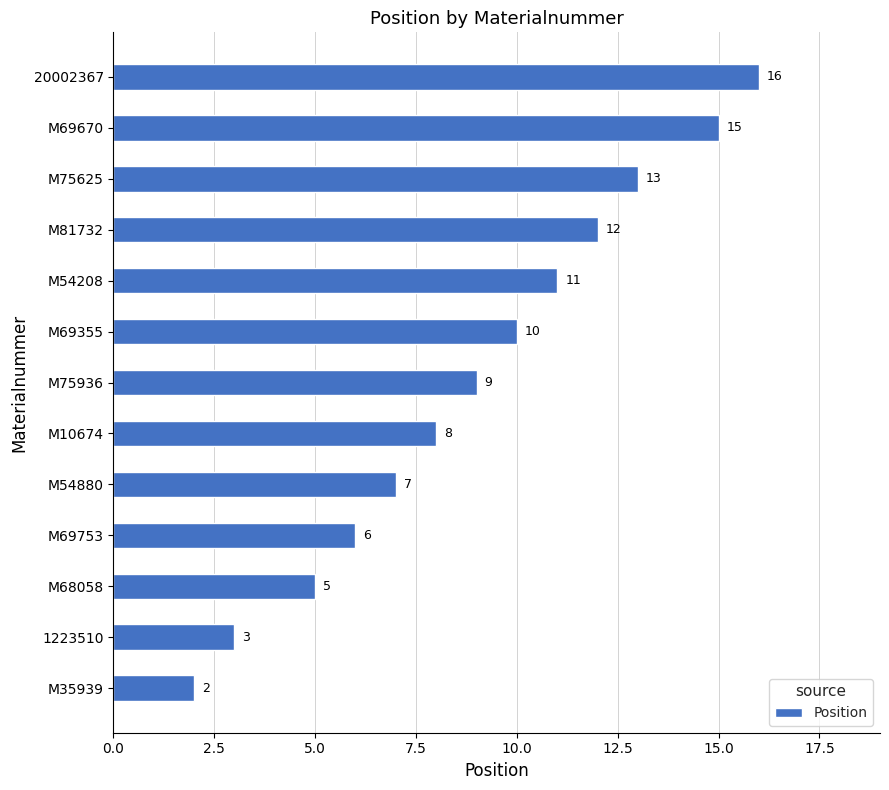

What is the average value?

9